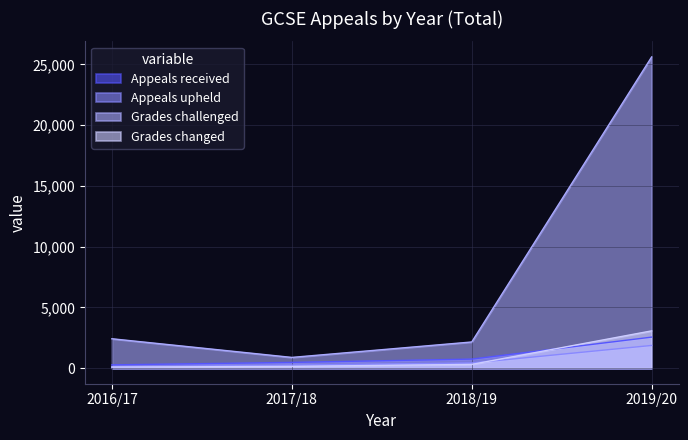

Which series has the largest total across all categories?

Grades challenged